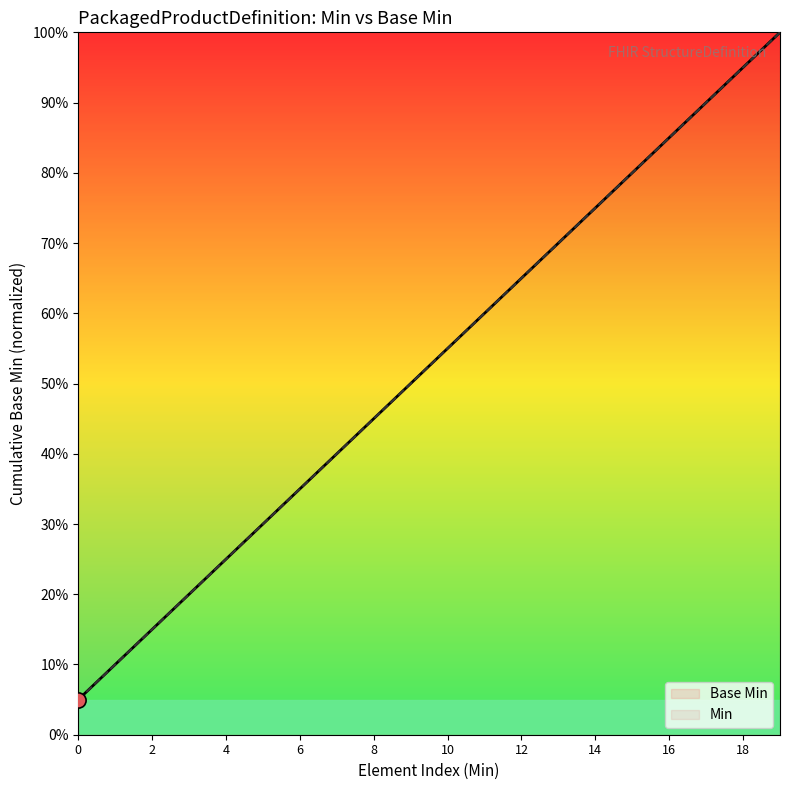

Is the value of Min at 14 greater than the value of Base Min at 18?

No